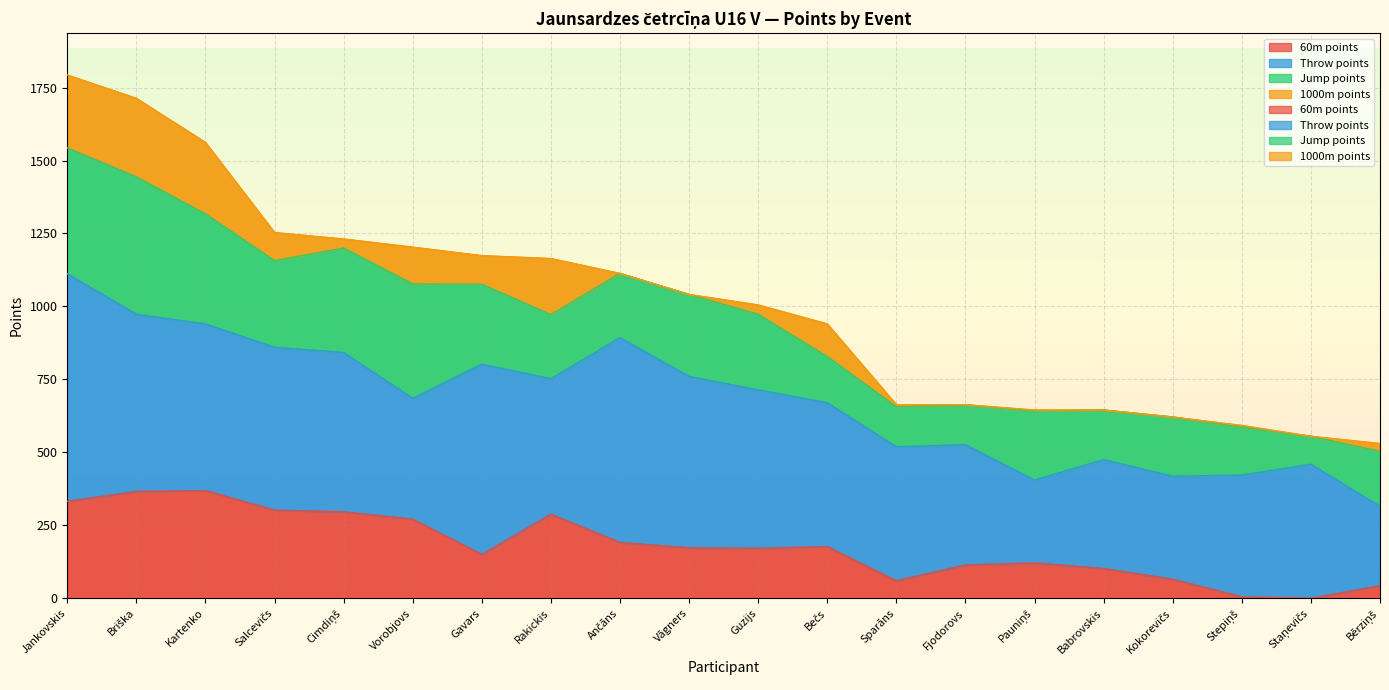

What is the difference between the maximum and second lowest values in the Total points series?

1238